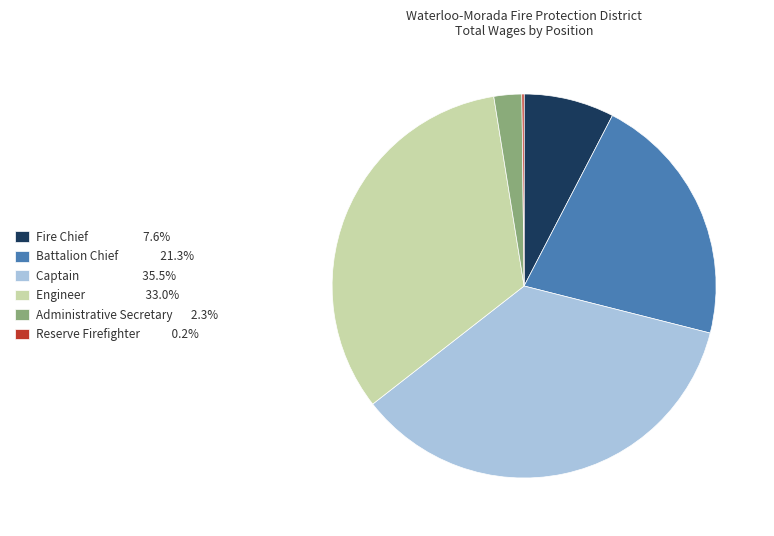

Does any single category account for the majority?

No